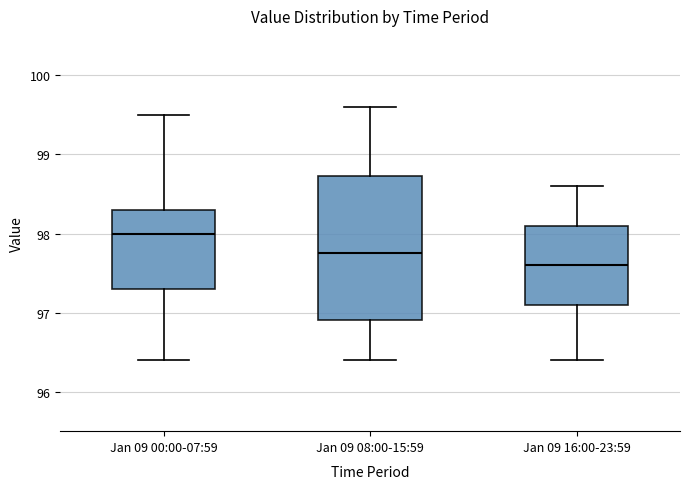

Where is the upper edge of the box for Jan 09 00:00-07:59 on the y-axis? The values are not printed on the chart, so give them approximately, as read against the axis.

98.3